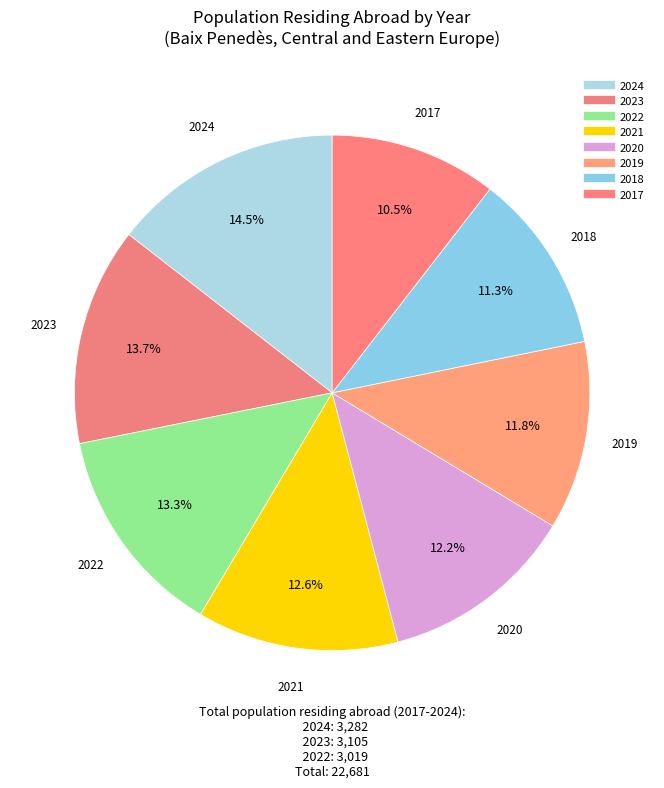

True or false: 2024 accounts for 7% of the total.

False